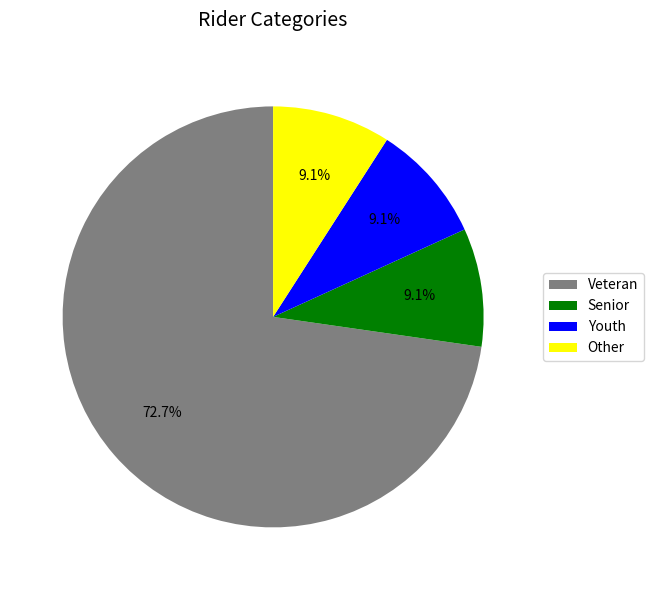

True or false: Veteran accounts for 73% of the total.

True